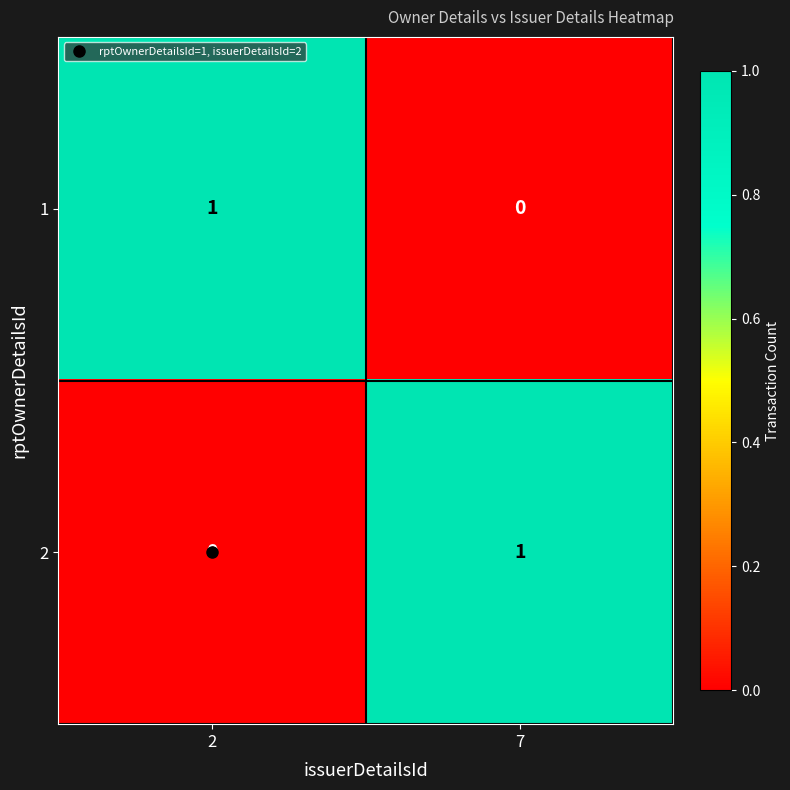

True or false: 2 has a value of 1 at 7.

True